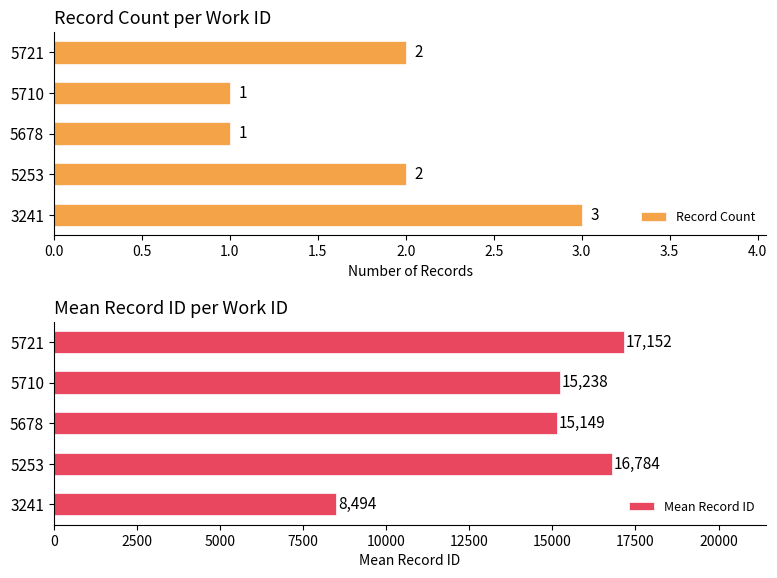

What is the greatest value displayed?

17152